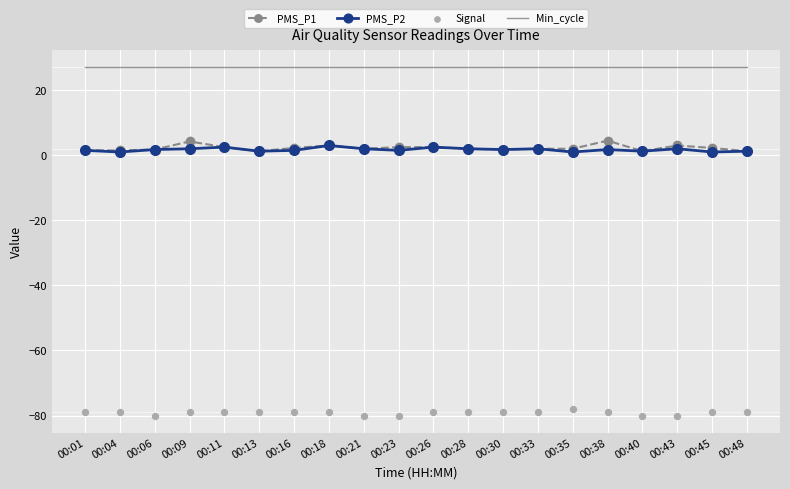

Which series reaches the maximum Y coordinate?

Min_cycle